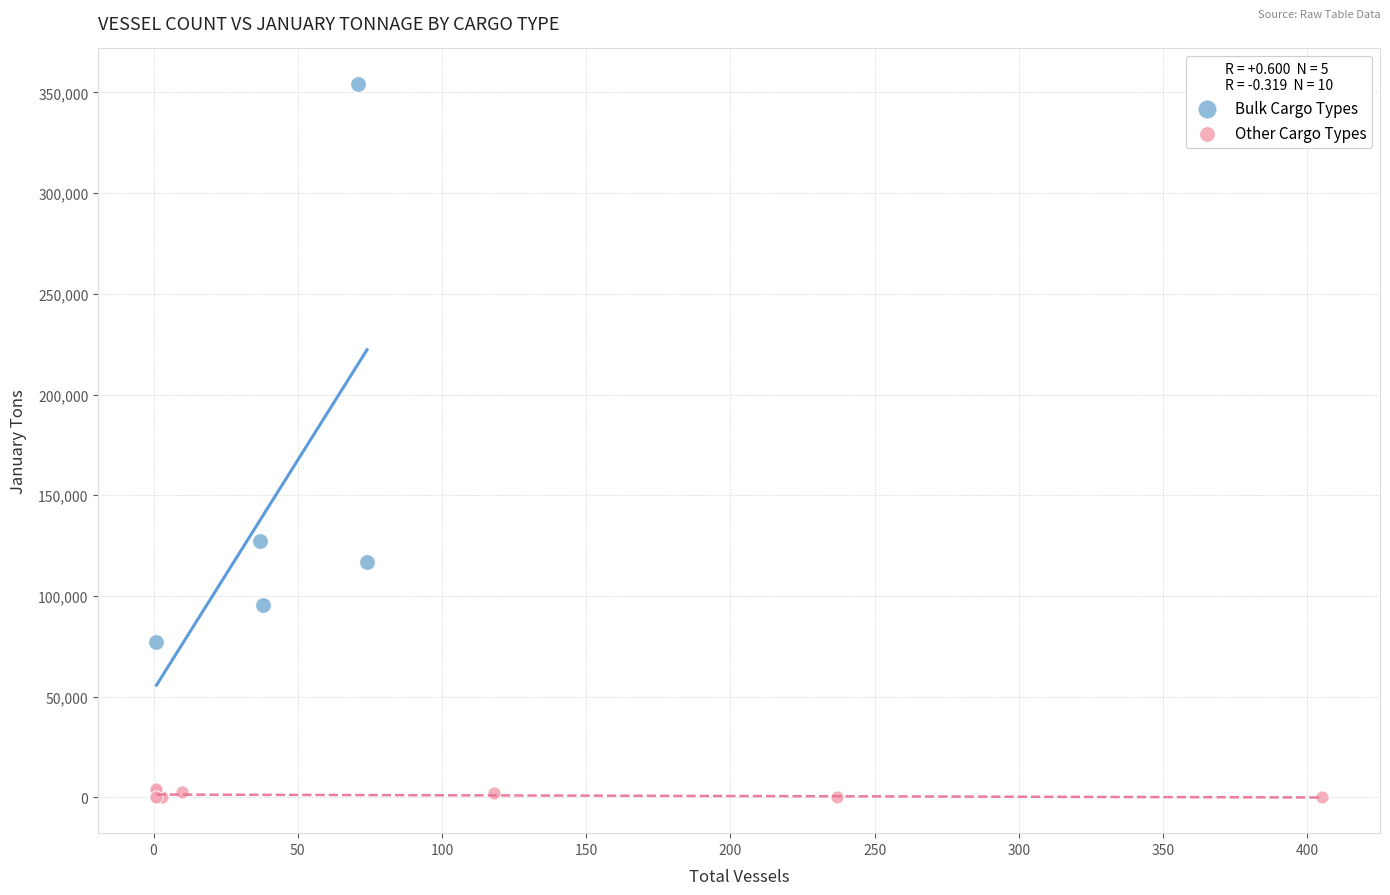

Which series reaches the maximum Y coordinate?

Bulk Cargo Types